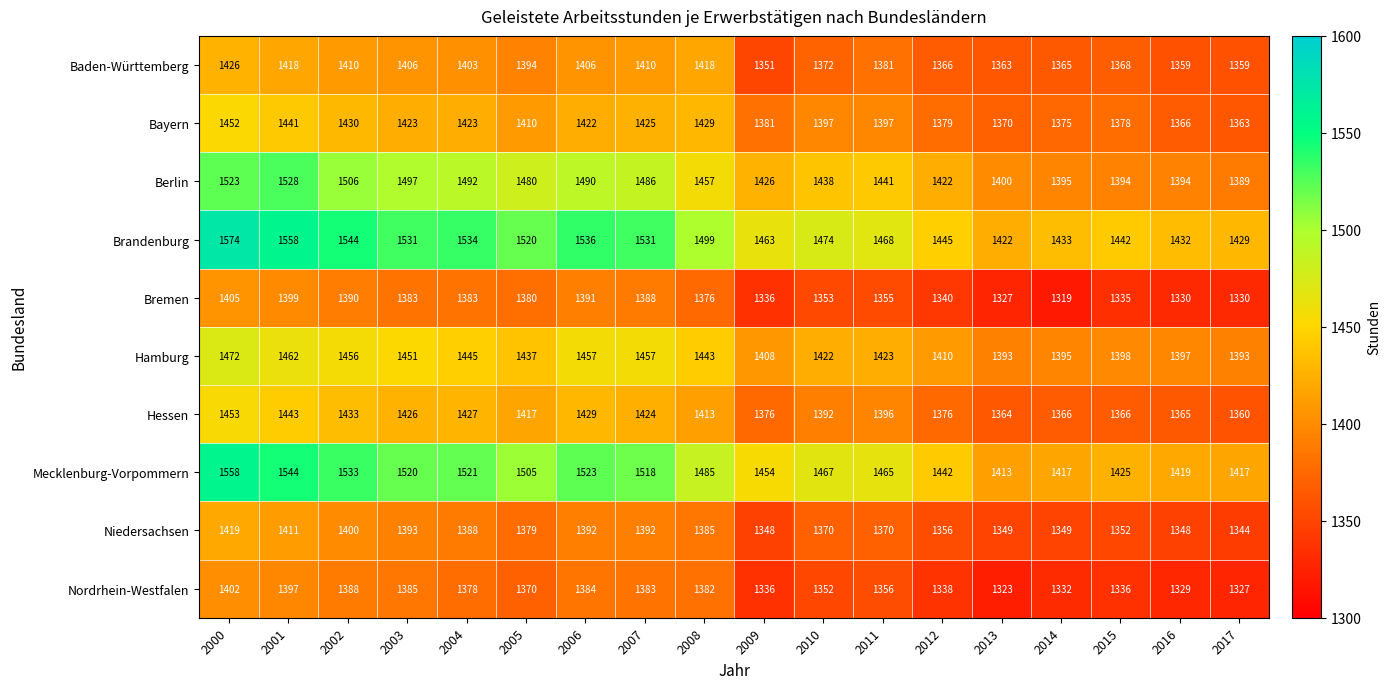

List the series in order of their peak value, lowest first.

Nordrhein-Westfalen, Bremen, Niedersachsen, Baden-Württemberg, Bayern, Hessen, Hamburg, Berlin, Mecklenburg-Vorpommern, Brandenburg